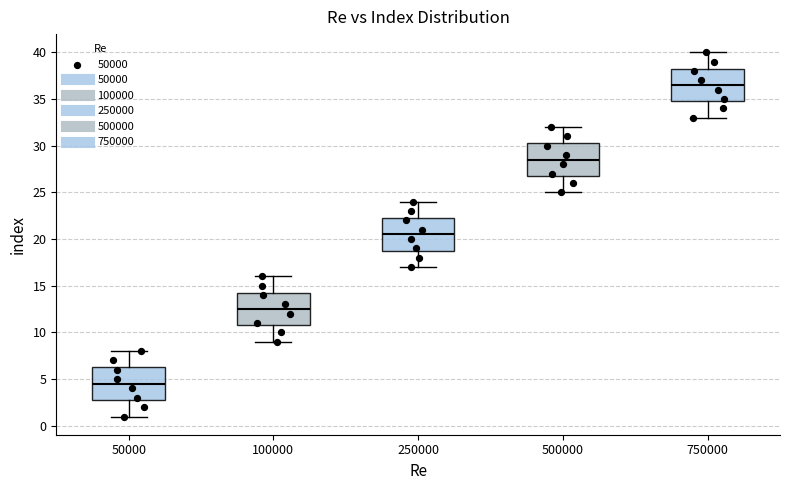

Where is the lower edge of the box at x = 100000 on the y-axis? The values are not printed on the chart, so give them approximately, as read against the axis.

11.0